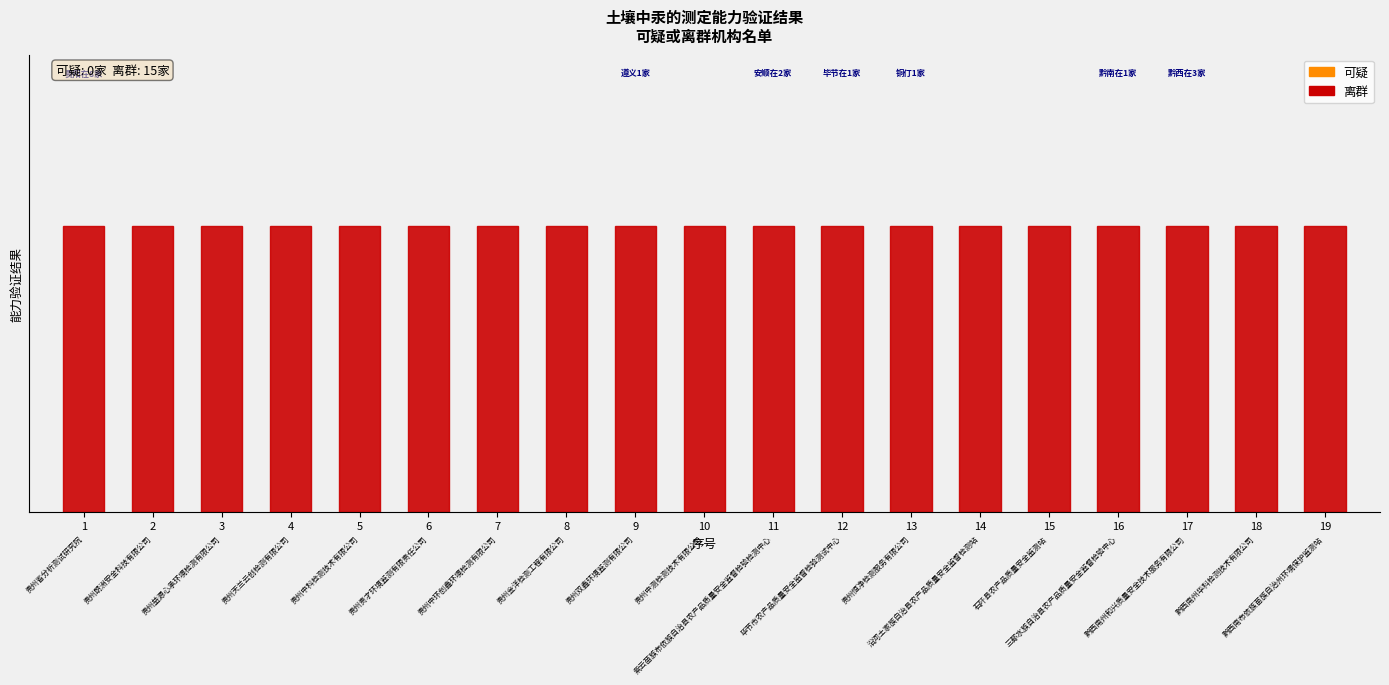

Is it true that 可留1 equals -1 at 4?

False